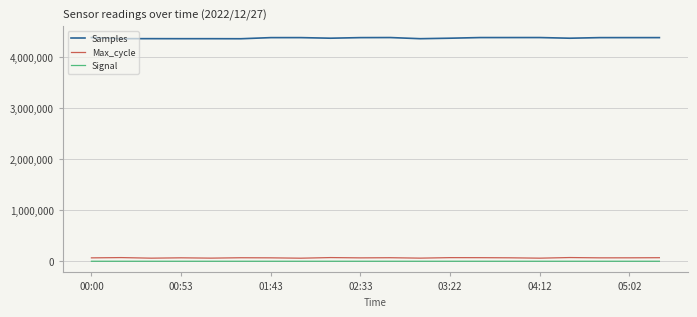

What are all the series names shown in the legend?

Samples, Max_cycle, Signal